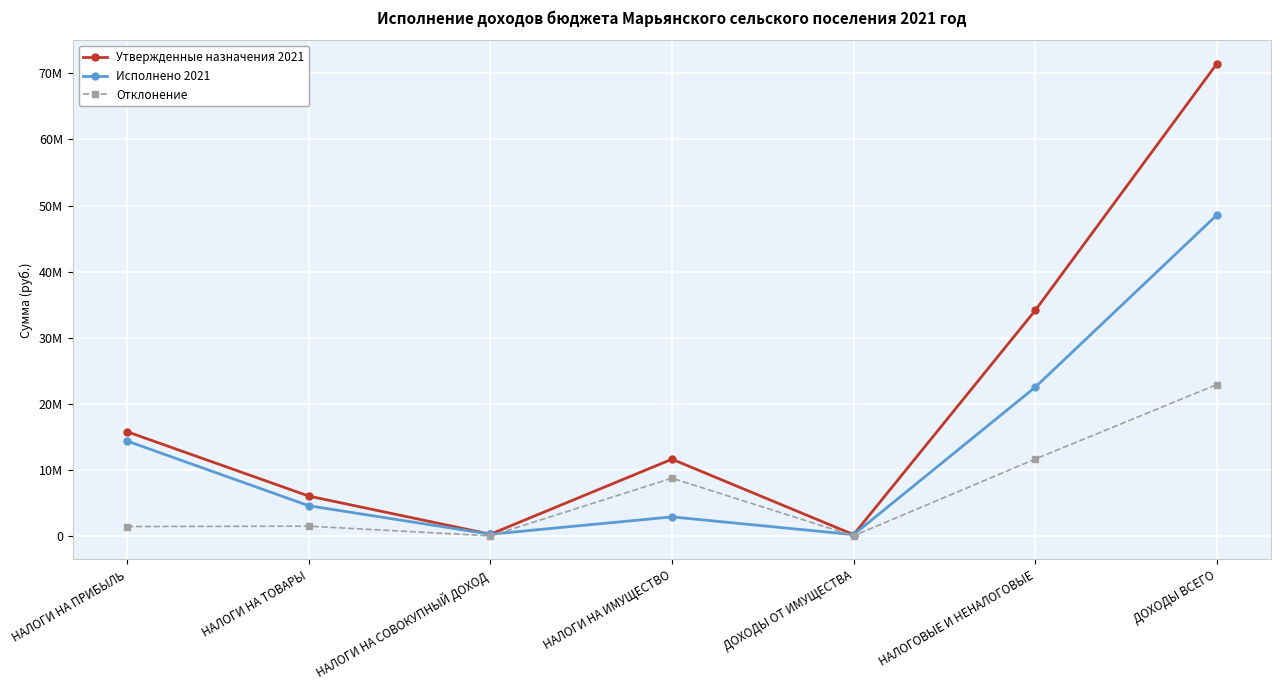

The Исполнено 2021 series shows 14350359.7 at НАЛОГИ НА ПРИБЫЛЬ. True or false?

True